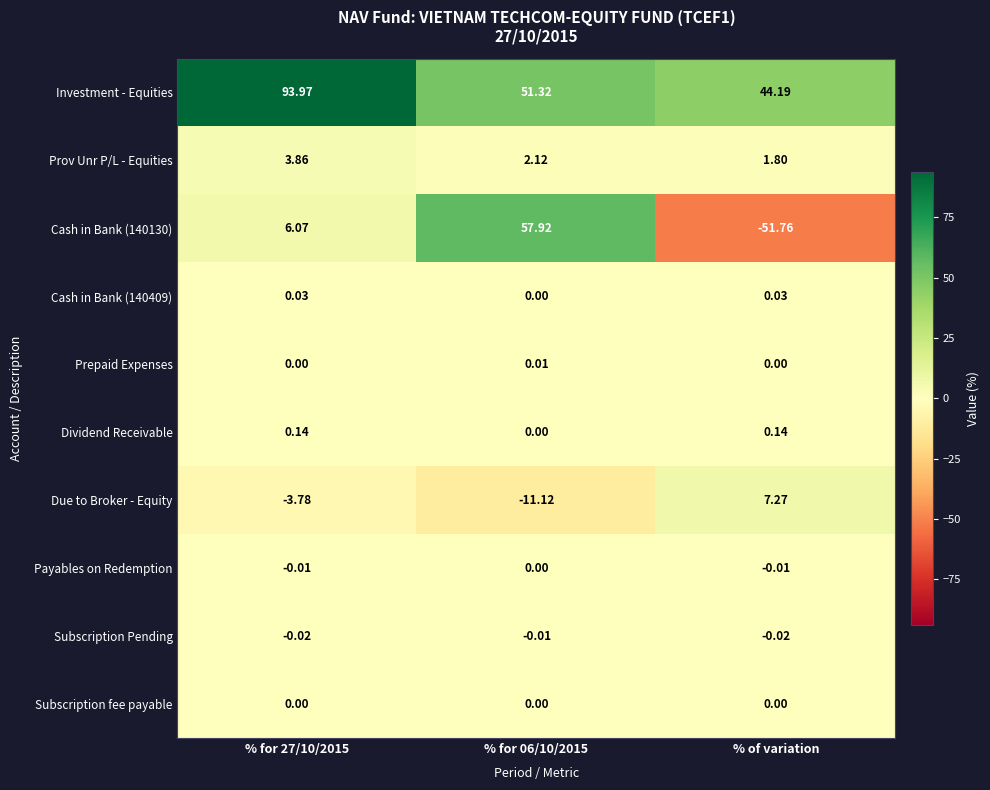

Is the value of Subscription Pending at % of variation greater than the value of Cash in Bank (140409) at % for 27/10/2015?

No